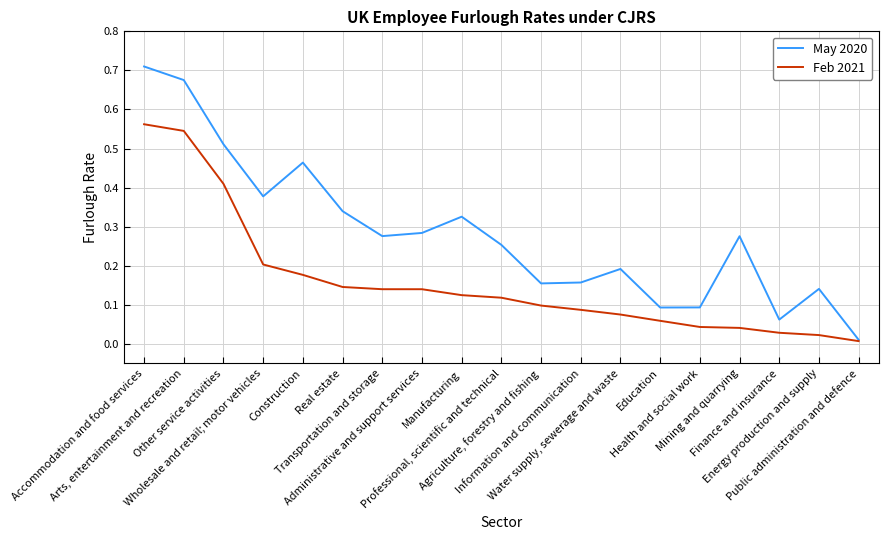

At how many categories does at least one series exceed 0?

19